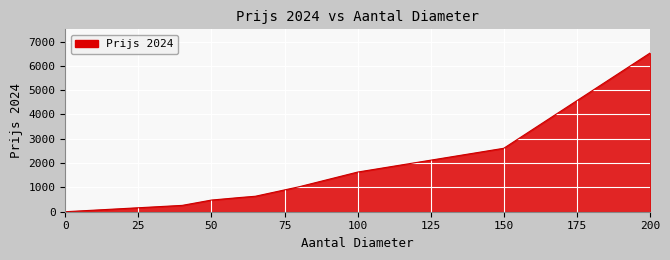

What is the difference between the maximum and minimum values?

6523.7